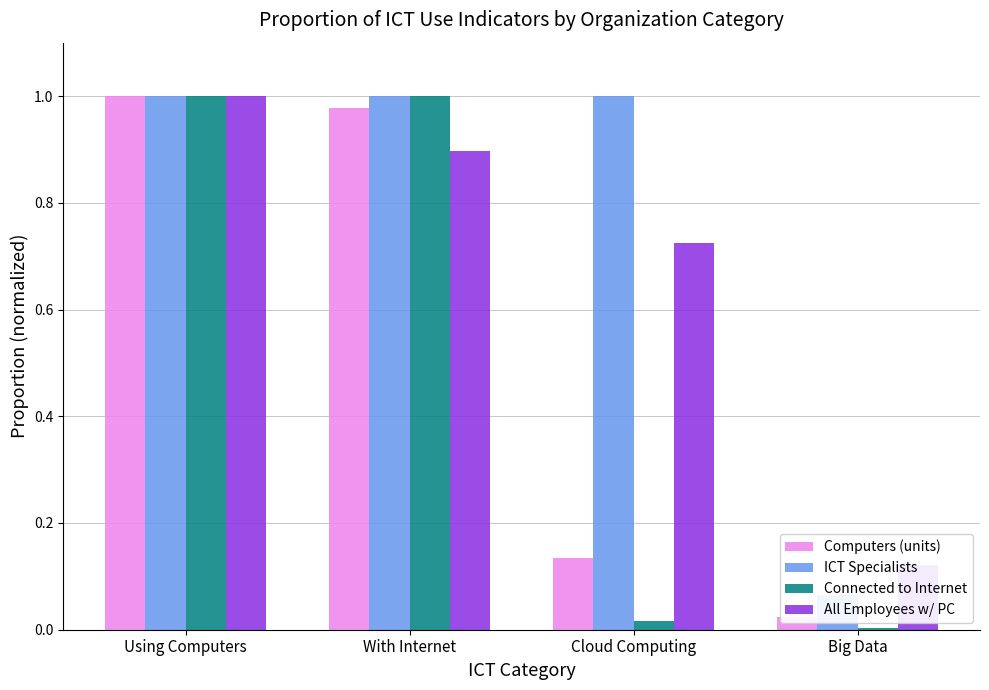

Reading right to left, list all the values displayed in this chart.

Computers (units): 0.0	0.1	1.0	1.0
ICT Specialists: 0.1	1.0	1.0	1.0
Connected to Internet: 0.0	0.0	1.0	1.0
All Employees w/ PC: 0.1	0.7	0.9	1.0